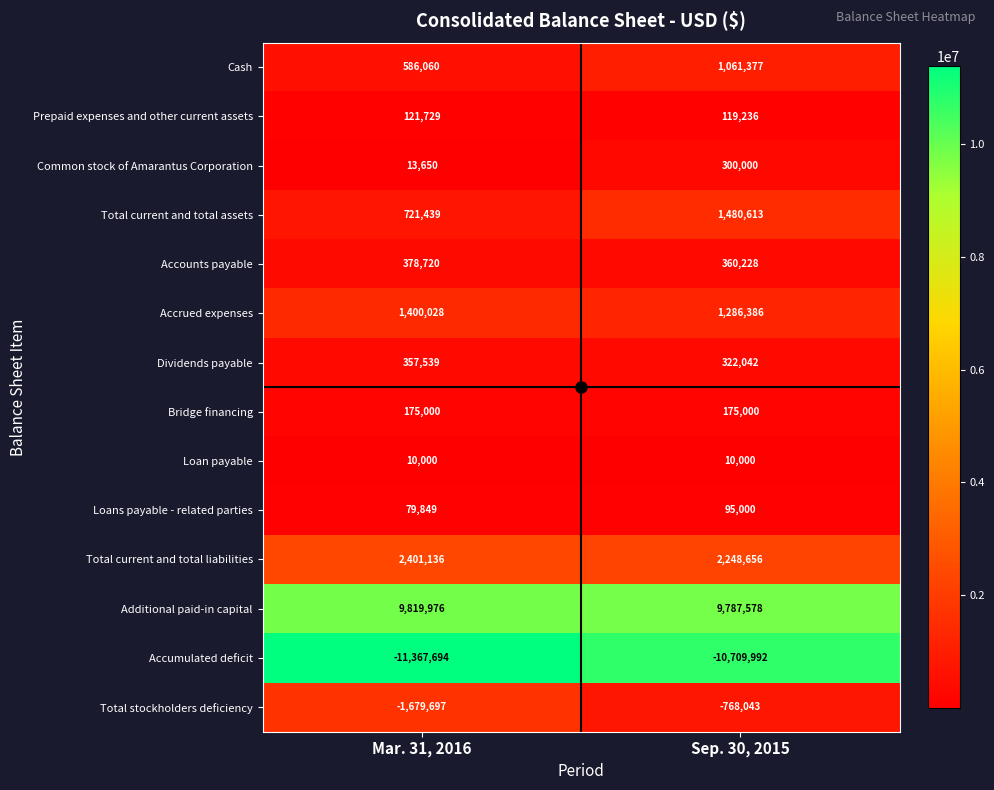

Where is Loans payable - related parties nearest to the value 87424?

Mar. 31, 2016